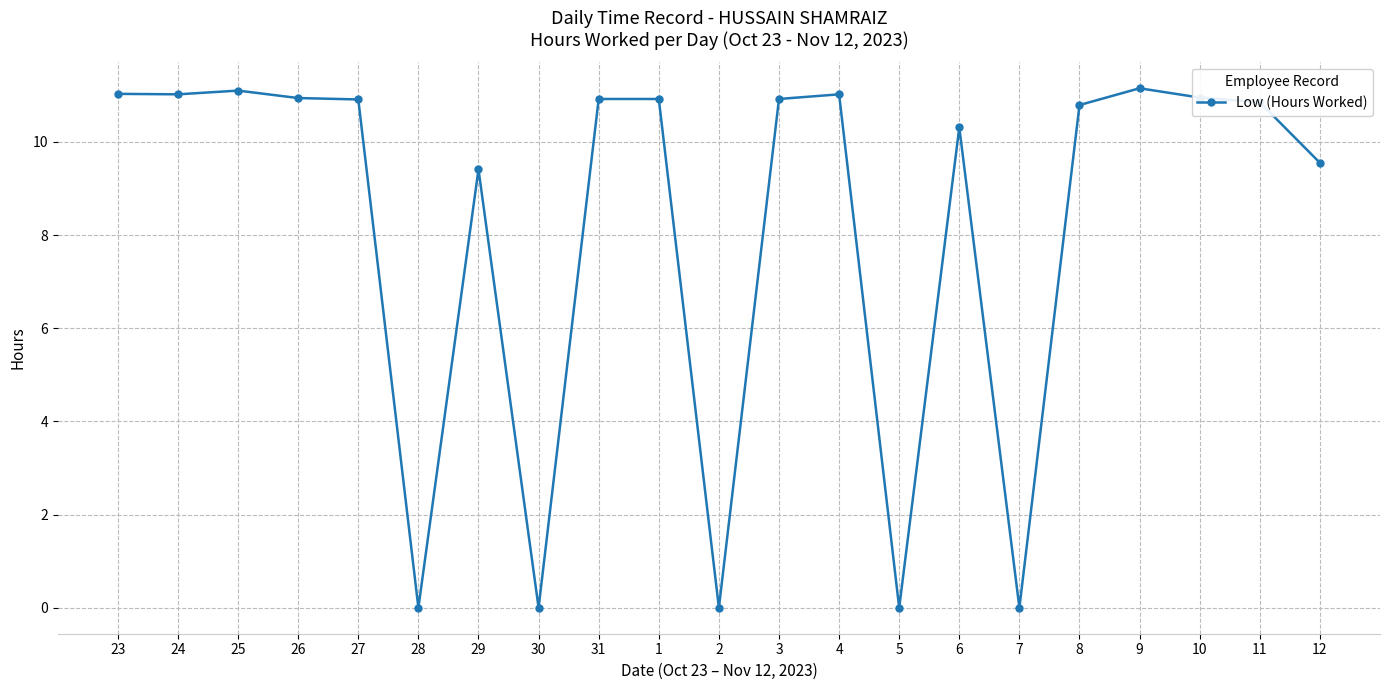

What is the sum of all values?

171.8